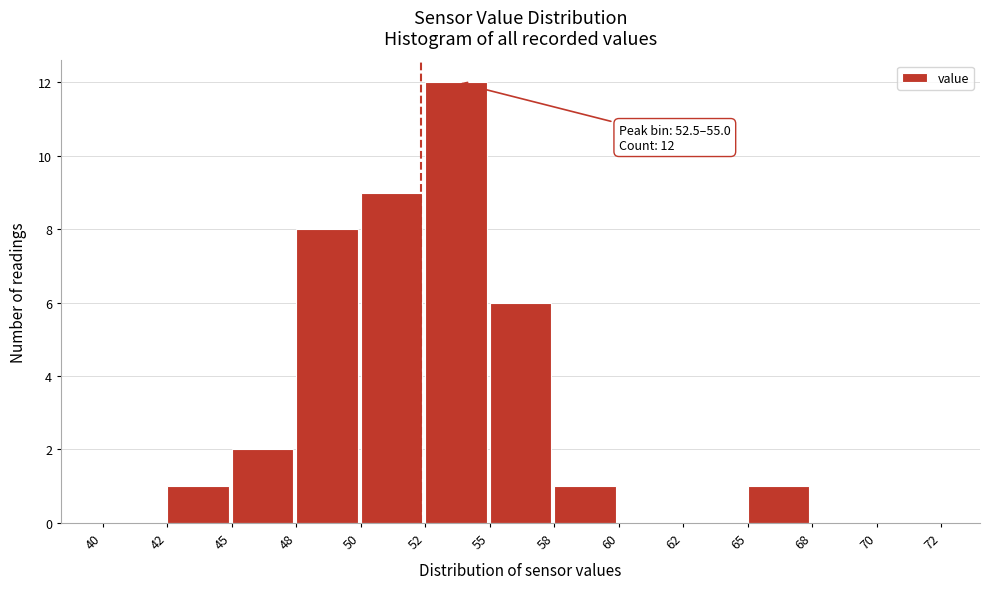

Reading left to right, extract all data points from this chart.

40=0	42=1	45=2	48=8	50=9	52=12	55=6	58=1	60=0	62=0	65=1	68=0	70=0